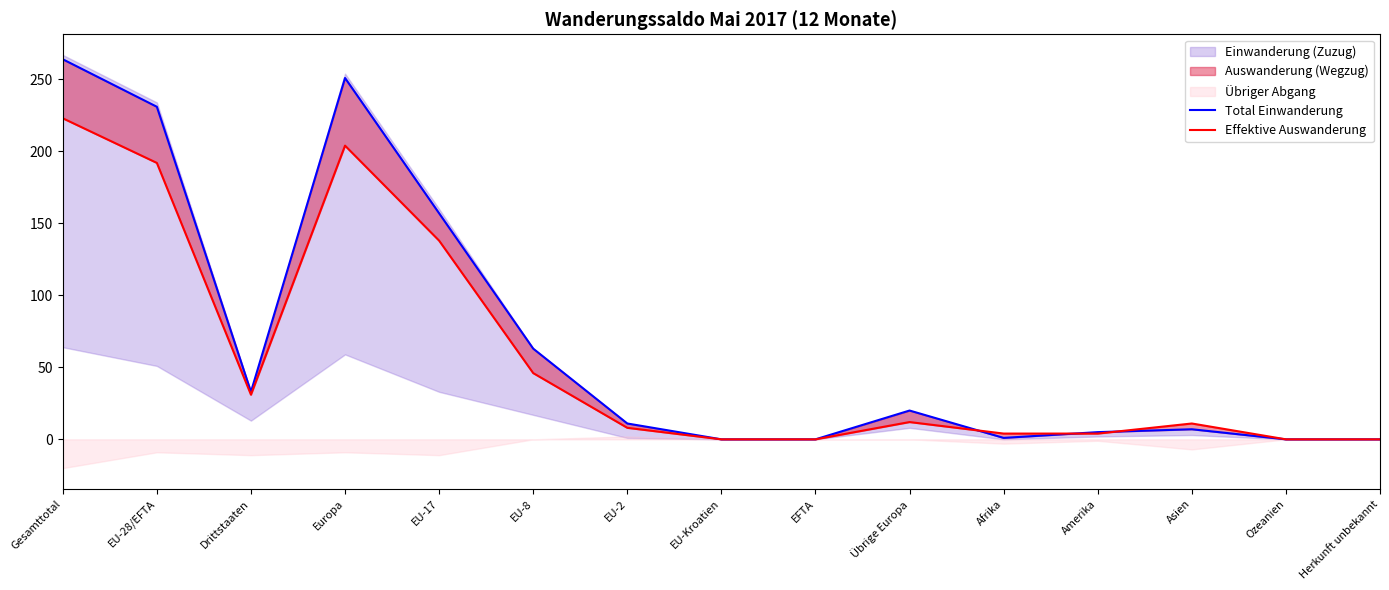

At which category does the chart reach its peak across all series?

Gesamttotal